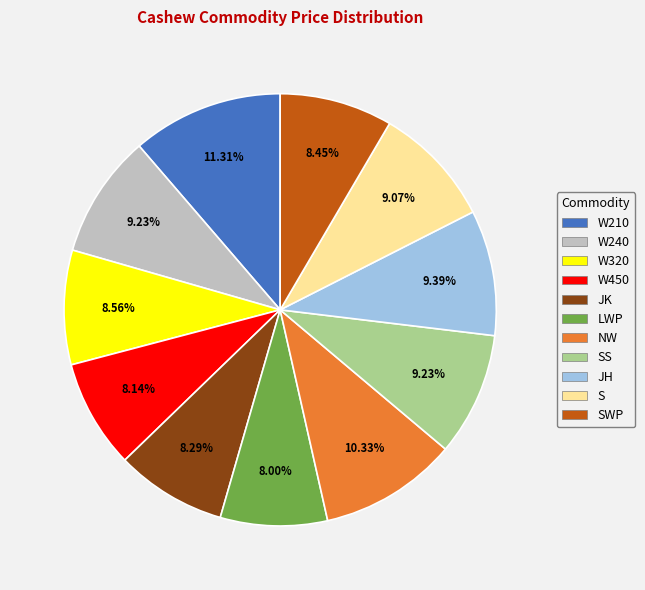

Does any single category account for the majority?

No